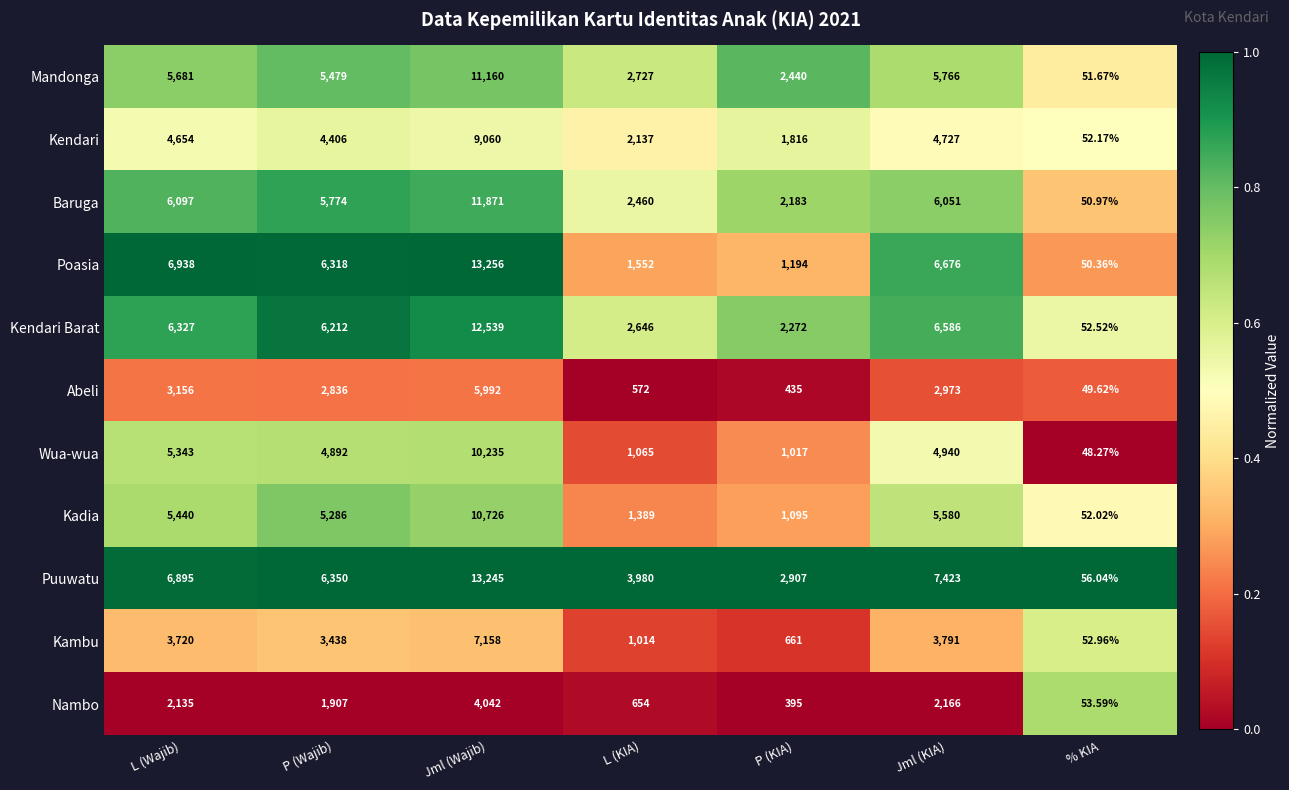

List the series in order of their peak value, highest first.

Poasia, Puuwatu, Kendari Barat, Baruga, Mandonga, Kadia, Wua-wua, Kendari, Kambu, Abeli, Nambo